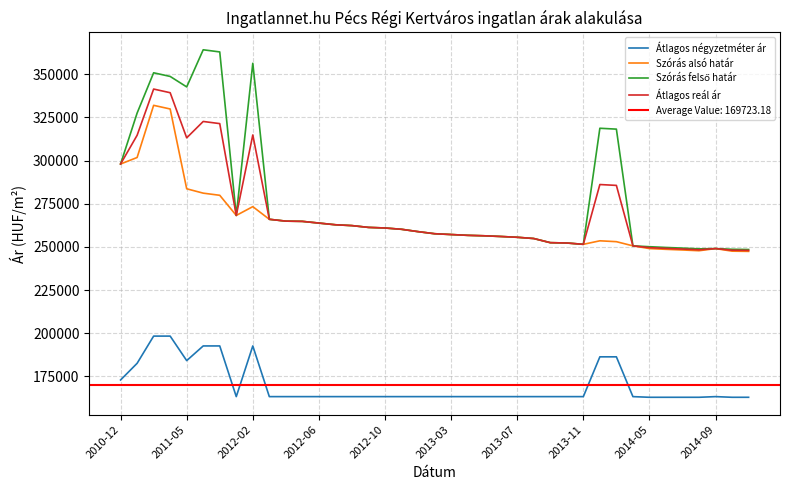

At which label is Szórás alsó határ closest to 289724?

2011-05